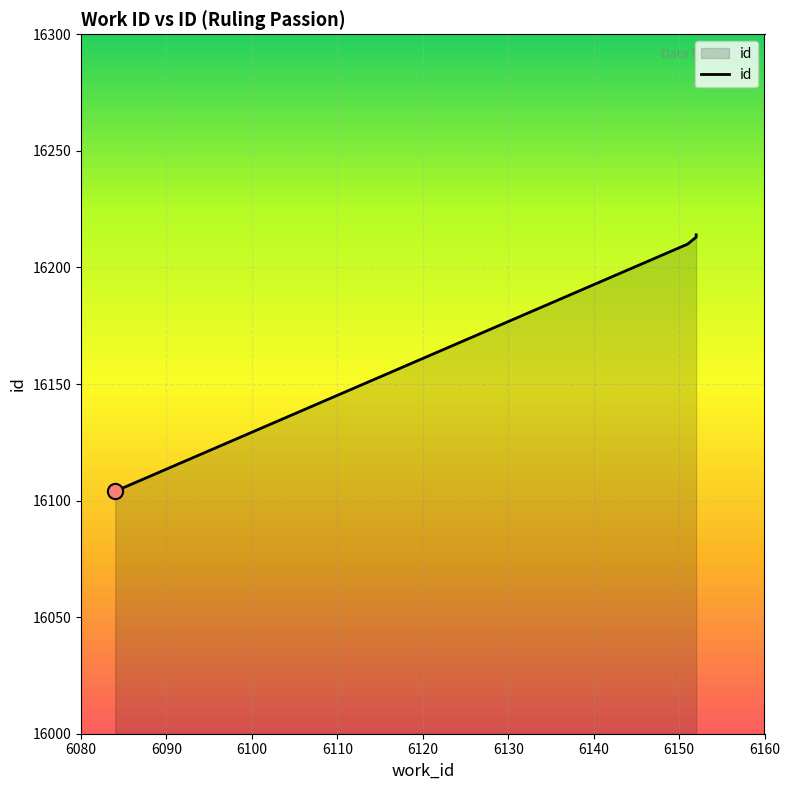

What is the ratio of the value at 6151 to the value at 6152?

1.0